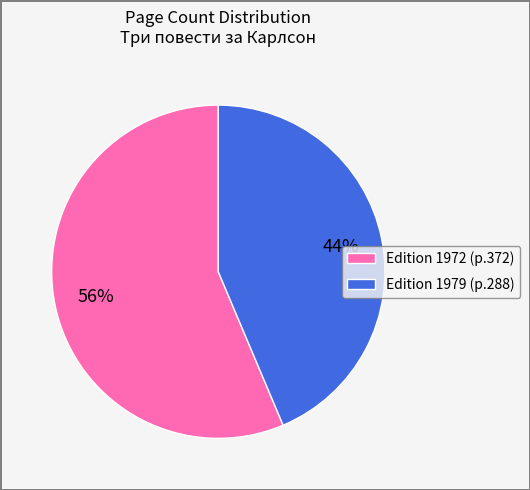

How many segments does this pie chart have?

2